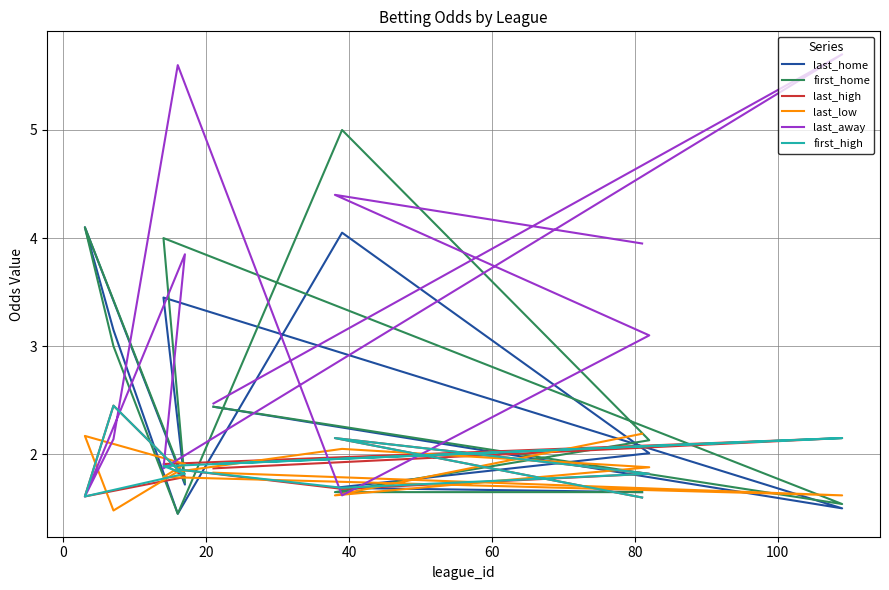

Which series has the largest total across all categories?

last_away